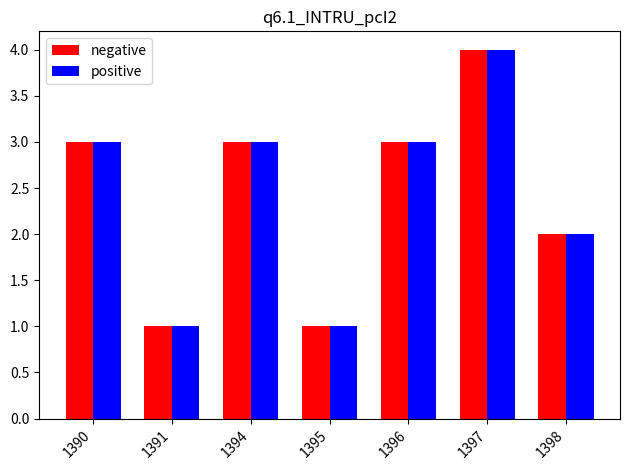

How many groups of bars are there?

7